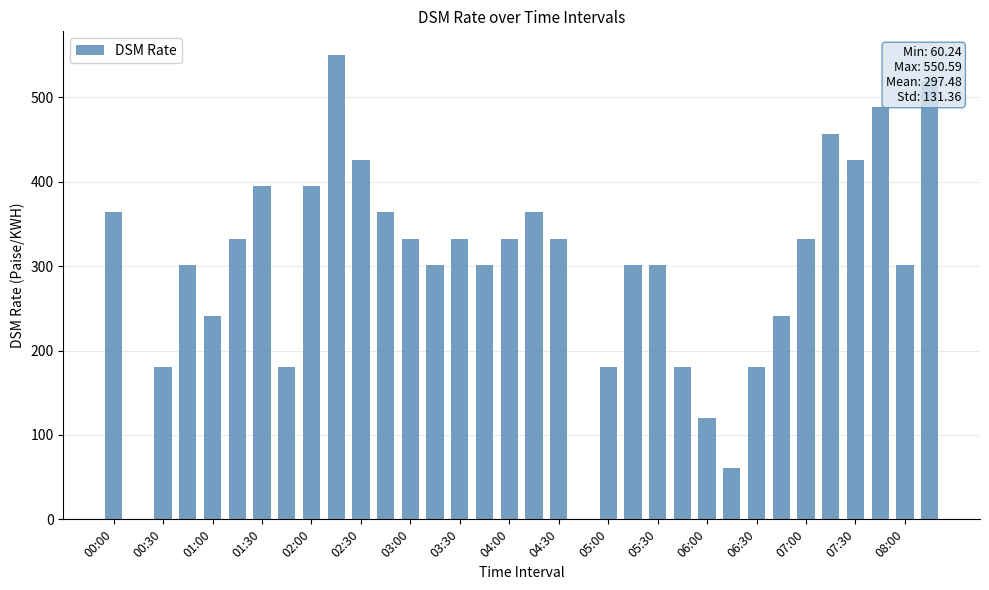

What is the greatest value displayed?

550.6